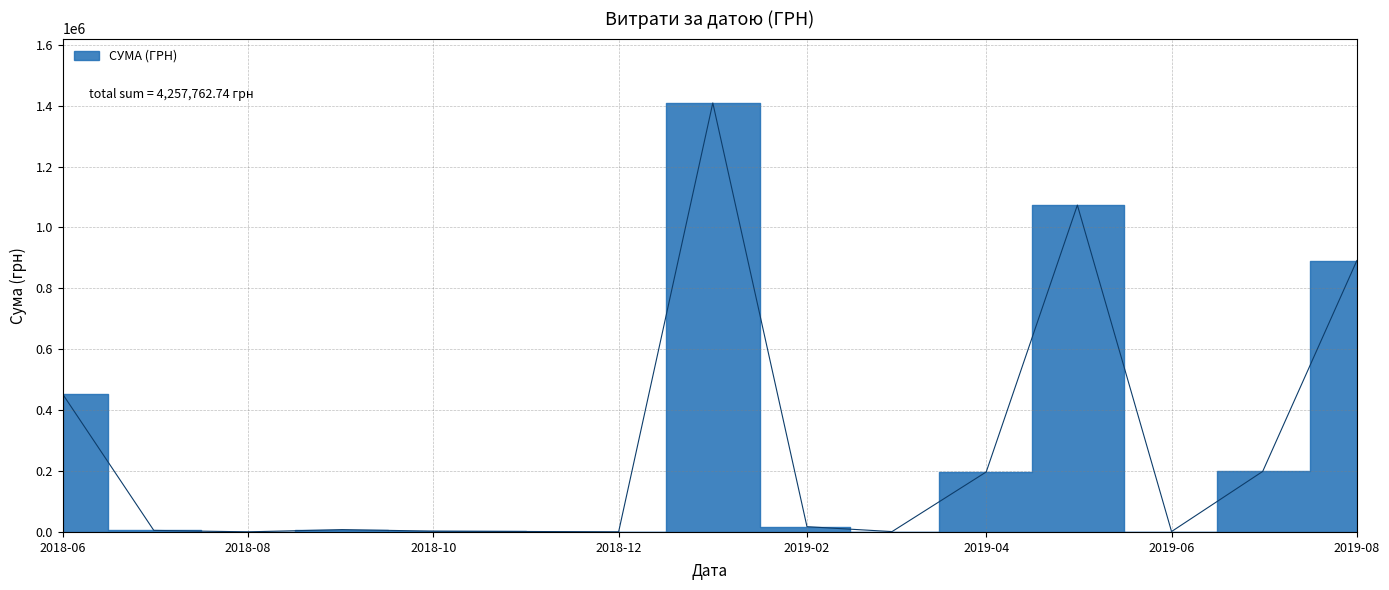

True or false: the data shows 2672.0 at 17.

True